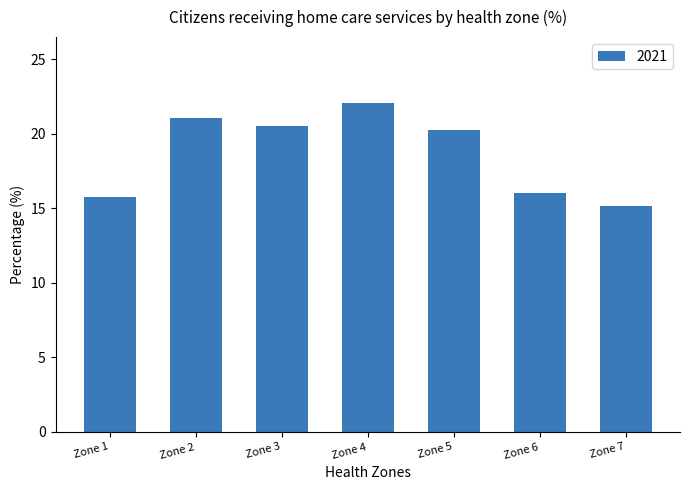

Reading left to right, extract all data points from this chart.

Zone 1=15.8	Zone 2=21.0	Zone 3=20.5	Zone 4=22.1	Zone 5=20.2	Zone 6=16.0	Zone 7=15.2